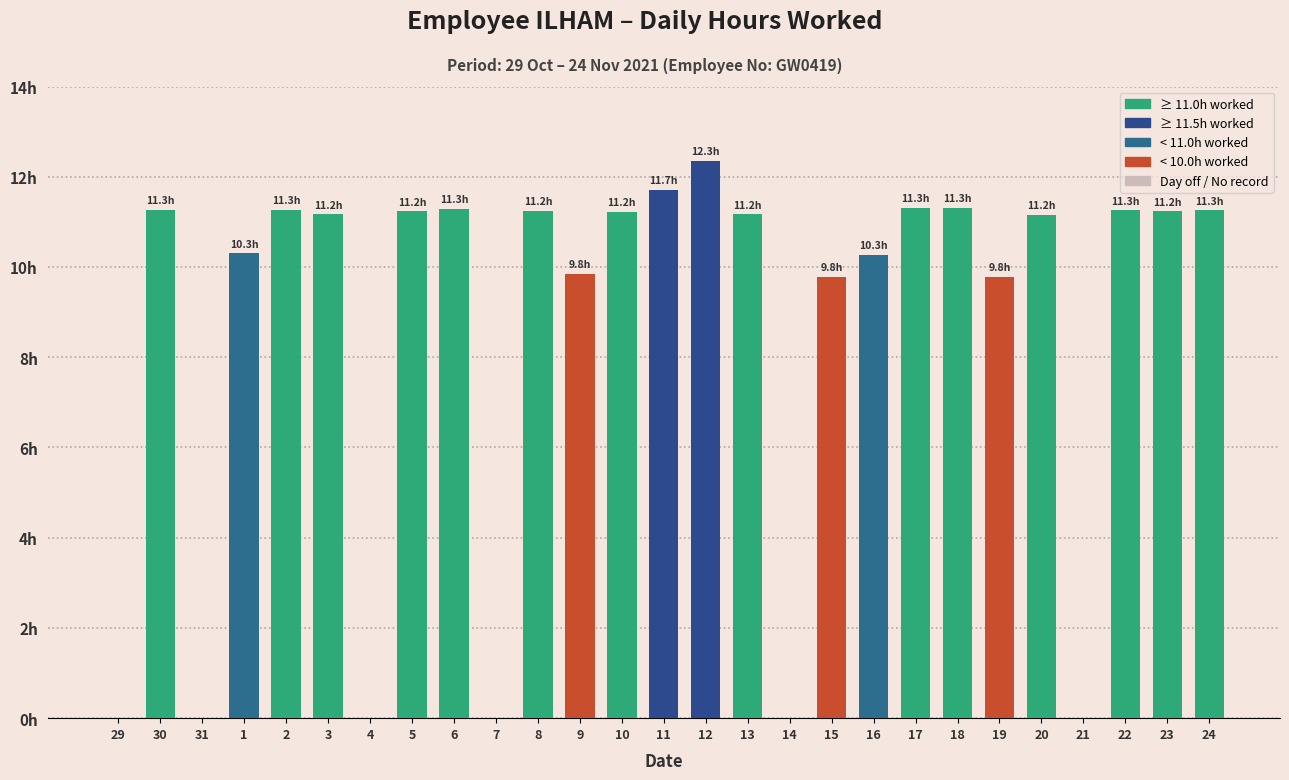

What is the label of the 13th bar from the right?

12